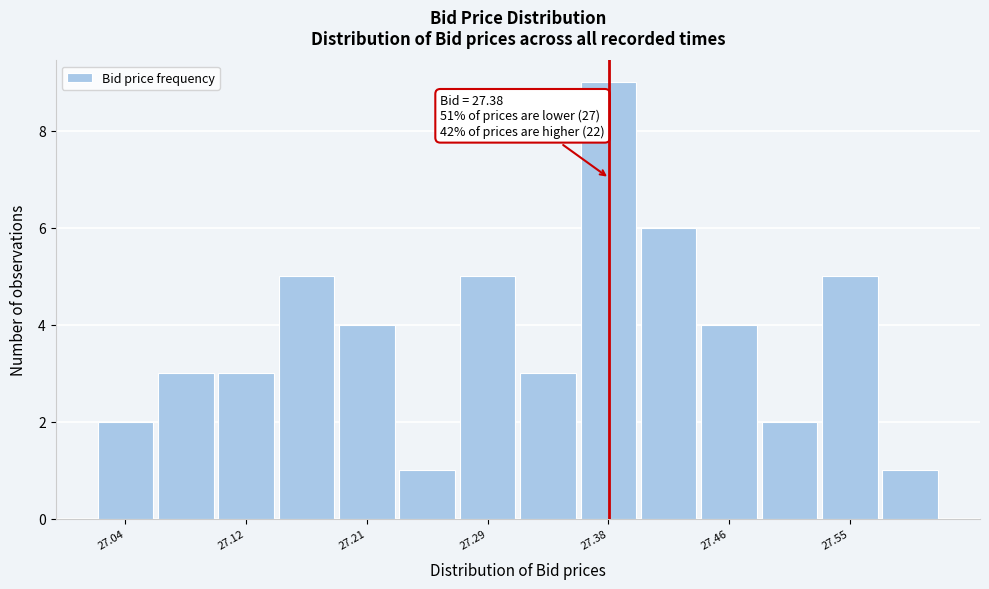

Over which range of the x-axis is the bar tallest?

27.36 to 27.40